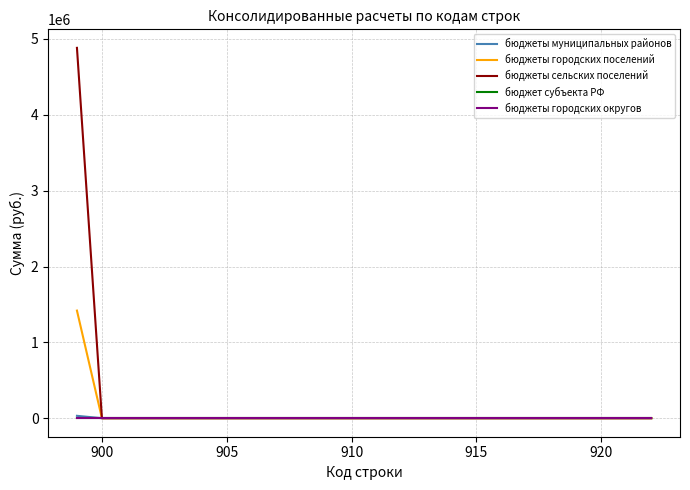

True or false: бюджет субъекта РФ and бюджеты городских поселений cross at least once.

False